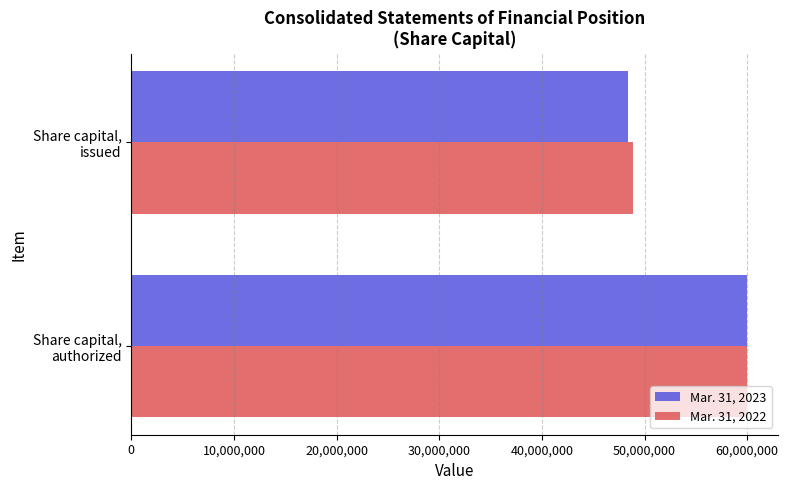

Which series has the largest range (max minus min)?

Mar. 31, 2023